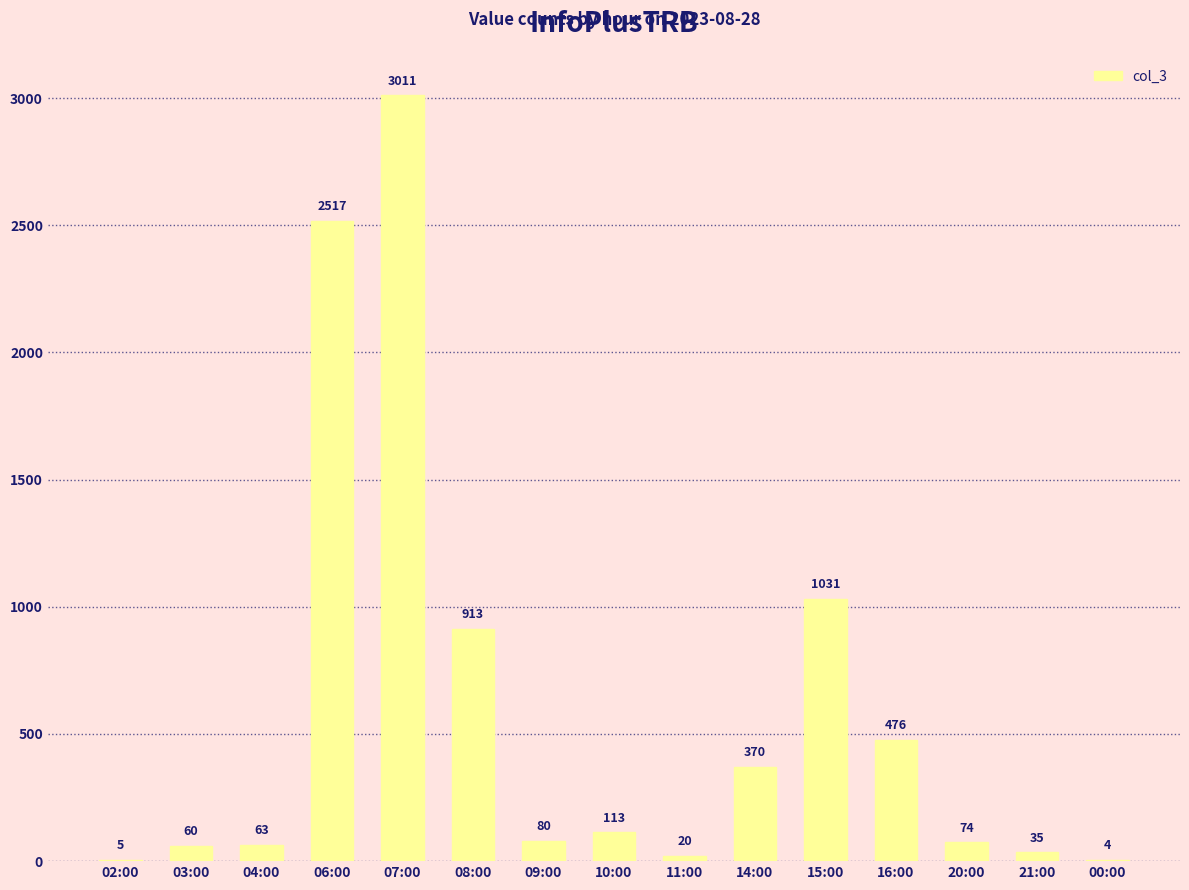

The chart shows a value of 20 at 11:00. True or false?

True